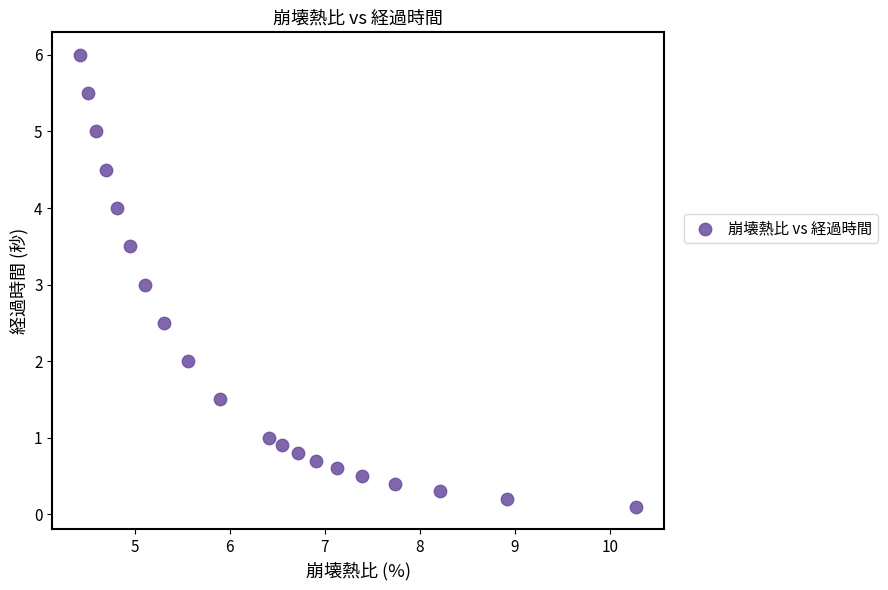

What is the range of Y values (max minus min)?

5.9